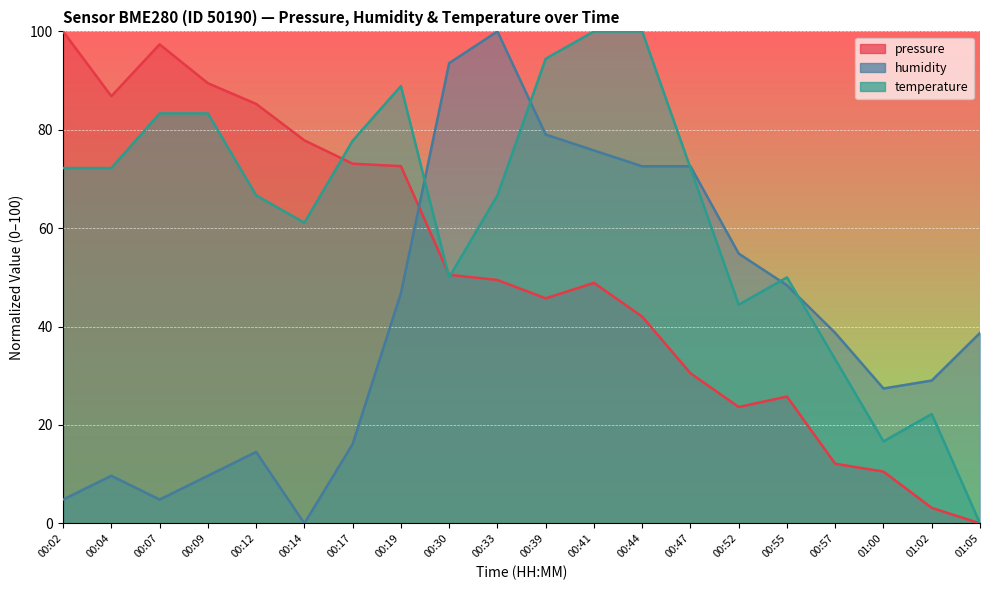

How many lines are shown in the chart?

3